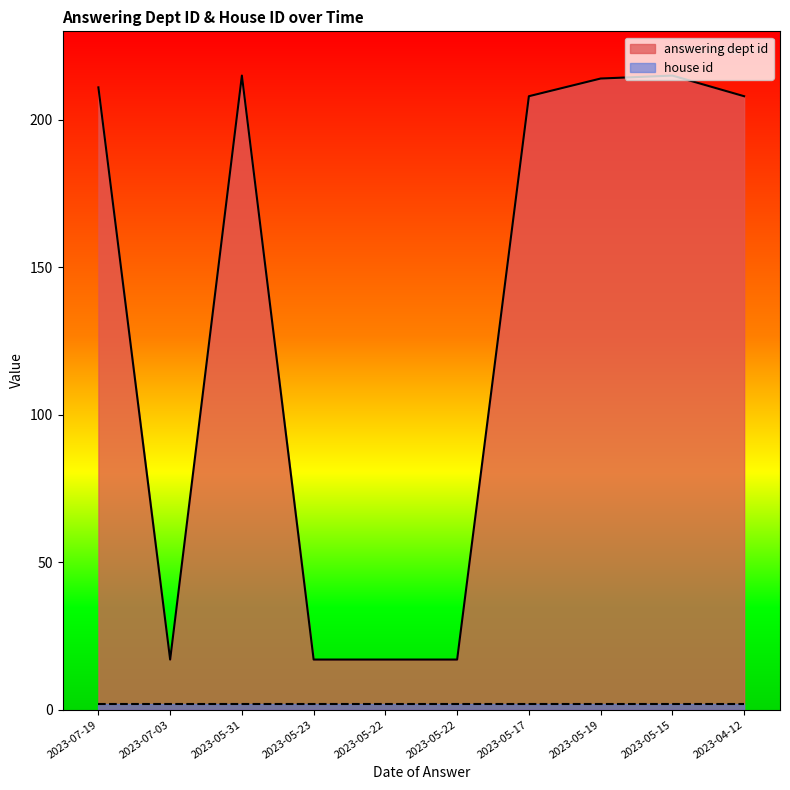

Reading left to right, what are all the values shown in this chart?

2023-07-19=211	2023-07-03=17	2023-05-31=215	2023-05-23=17	2023-05-22=17	2023-05-22=17	2023-05-17=208	2023-05-19=214	2023-05-15=215	2023-04-12=208